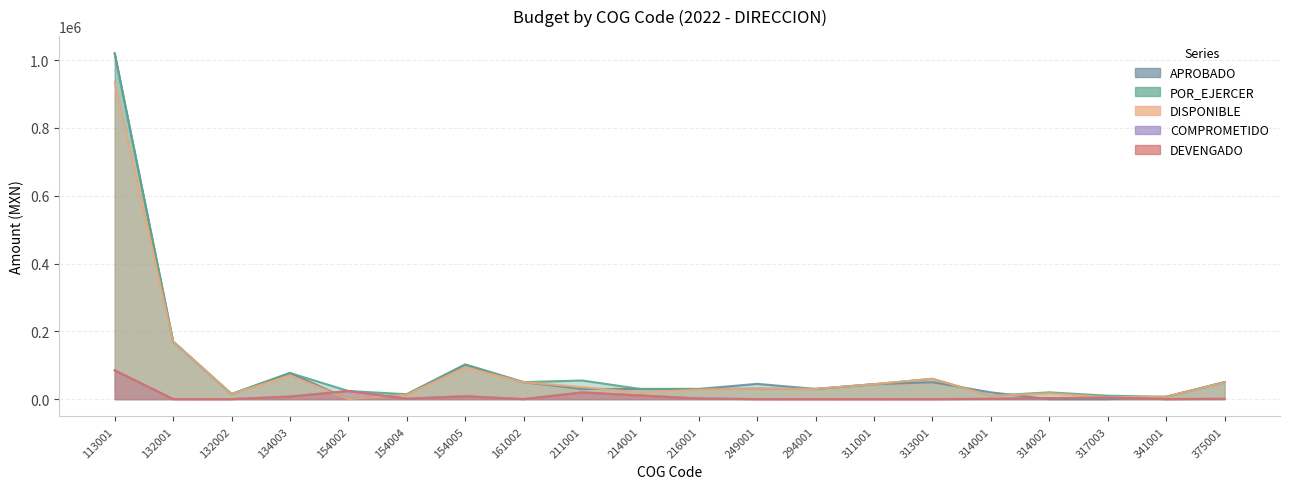

Reading left to right, list all the values displayed in this chart.

APROBADO: 113001=1020044.8	132001=170007.5	132002=15000.0	134003=77092.7	154002=0.0	154004=14294.3	154005=102004.5	161002=50000.0	211001=30000.0	214001=30000.0	216001=30000.0	249001=45000.0	294001=30000.0	311001=44081.3	313001=50000.0	314001=20000.0	314002=0.0	317003=0.0	341001=7000.0	375001=50000.0
POR_EJERCER: 113001=1020044.8	132001=170007.5	132002=15000.0	134003=77092.7	154002=24000.0	154004=14294.3	154005=102004.5	161002=50000.0	211001=55000.0	214001=30000.0	216001=30000.0	249001=31000.0	294001=30000.0	311001=44081.3	313001=60000.0	314001=10000.0	314002=20000.0	317003=10000.0	341001=7000.0	375001=50000.0
DISPONIBLE: 113001=935041.0	132001=170007.5	132002=15000.0	134003=69639.0	154002=127.2	154004=13103.1	154005=93504.1	161002=50000.0	211001=35383.6	214001=19341.9	216001=28183.5	249001=31000.0	294001=30000.0	311001=44081.3	313001=60000.0	314001=9201.0	314002=17100.0	317003=5592.0	341001=6916.5	375001=49128.0
COMPROMETIDO: 113001=85003.8	132001=0.0	132002=0.0	134003=7453.7	154002=23872.8	154004=1191.2	154005=8500.4	161002=0.0	211001=19616.4	214001=10658.1	216001=1816.5	249001=0.0	294001=0.0	311001=0.0	313001=0.0	314001=799.0	314002=2900.0	317003=4408.0	341001=83.5	375001=872.0
DEVENGADO: 113001=85003.8	132001=0.0	132002=0.0	134003=7453.7	154002=23872.8	154004=1191.2	154005=8500.4	161002=0.0	211001=19616.4	214001=10658.1	216001=1816.5	249001=0.0	294001=0.0	311001=0.0	313001=0.0	314001=799.0	314002=2900.0	317003=4408.0	341001=83.5	375001=872.0